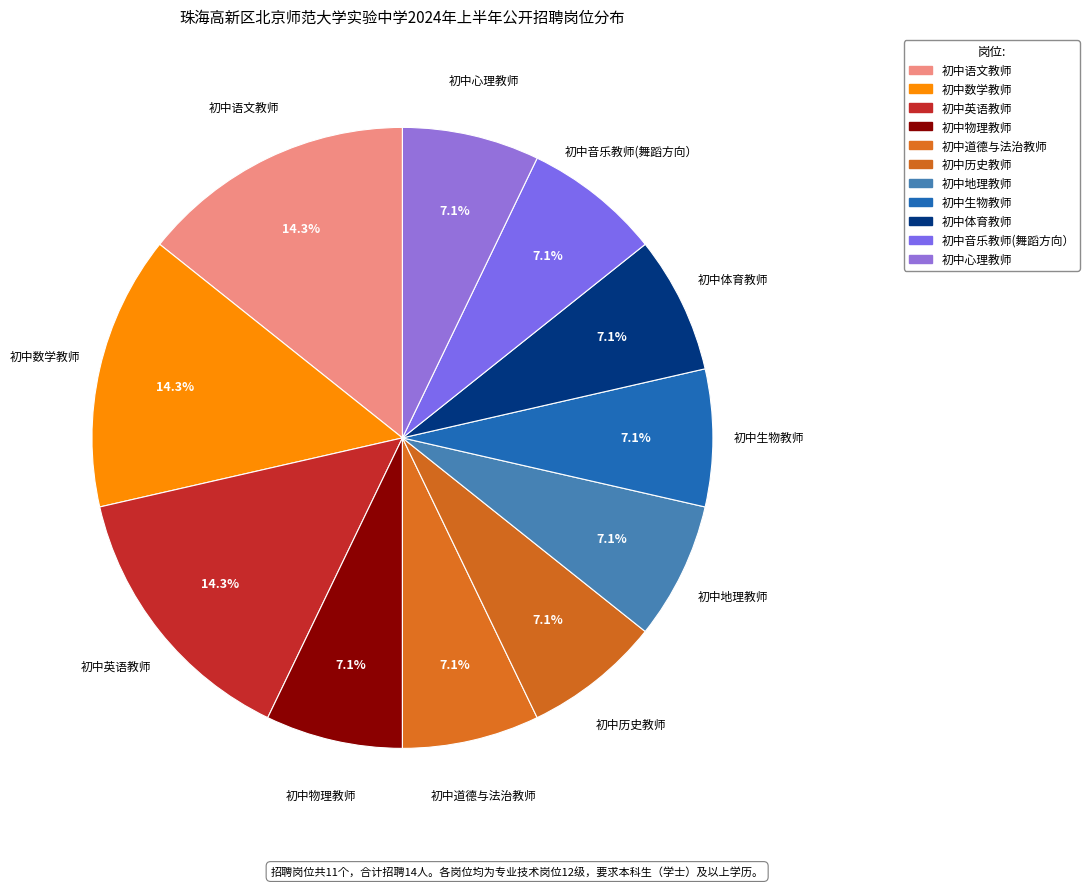

To the nearest percent, what is the combined percentage of 初中英语教师 and 初中数学教师?

29%